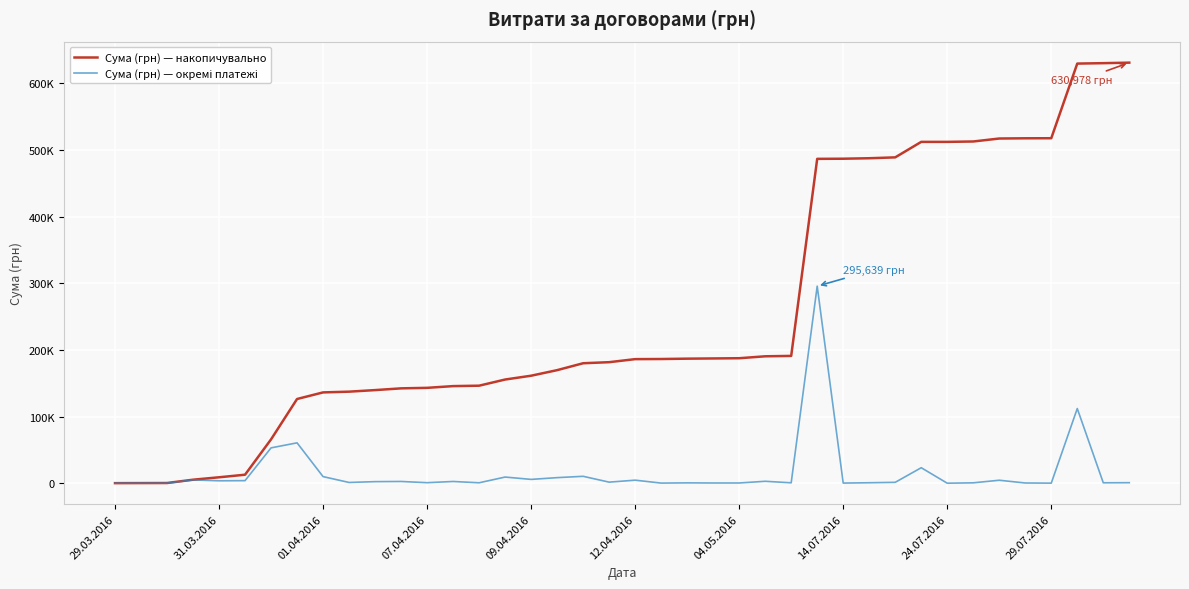

Does the chart have visible grid lines?

Yes